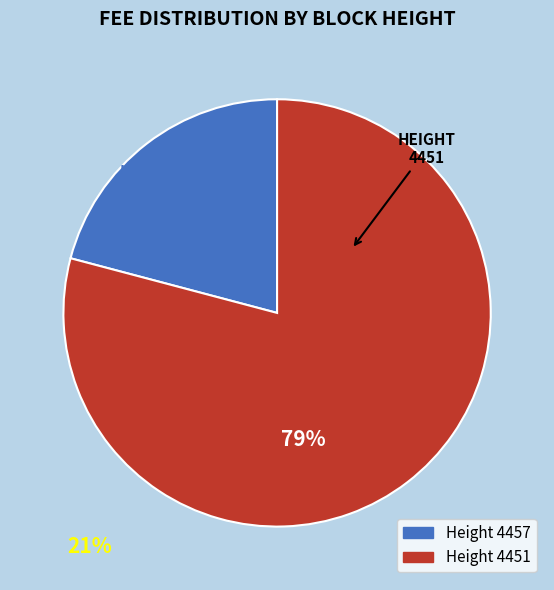

Do 4451 and 4457 together represent more than half of the pie?

Yes